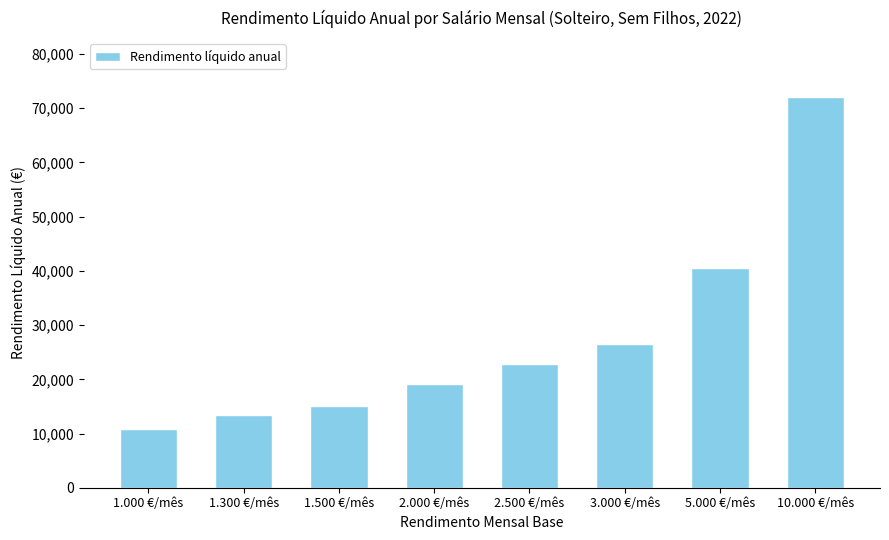

Which has a higher value, 2.500 €/mês or 1.000 €/mês?

2.500 €/mês